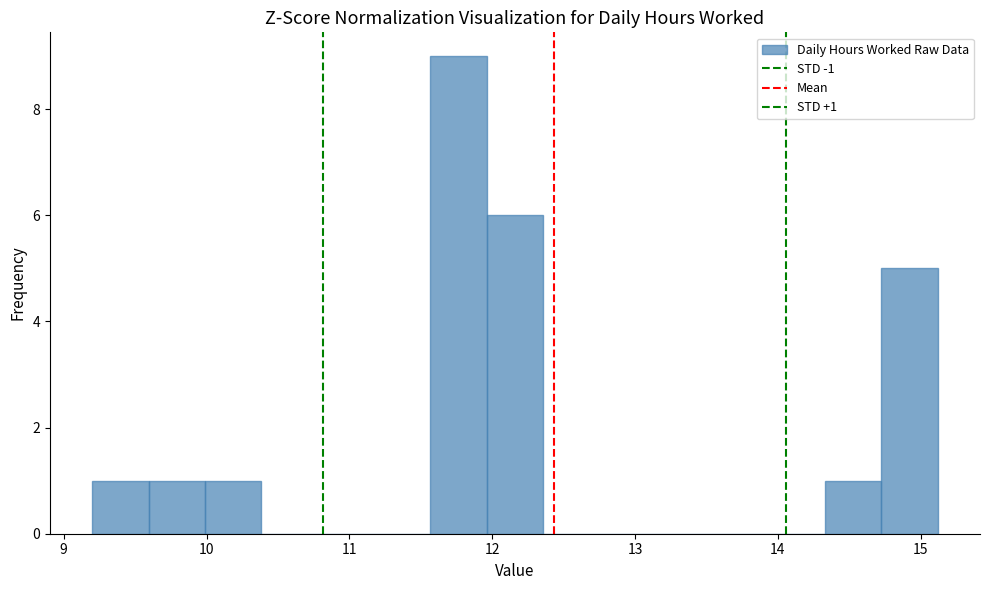

Read against the x-axis, roughly where is the centre of the tallest bar?

11.8